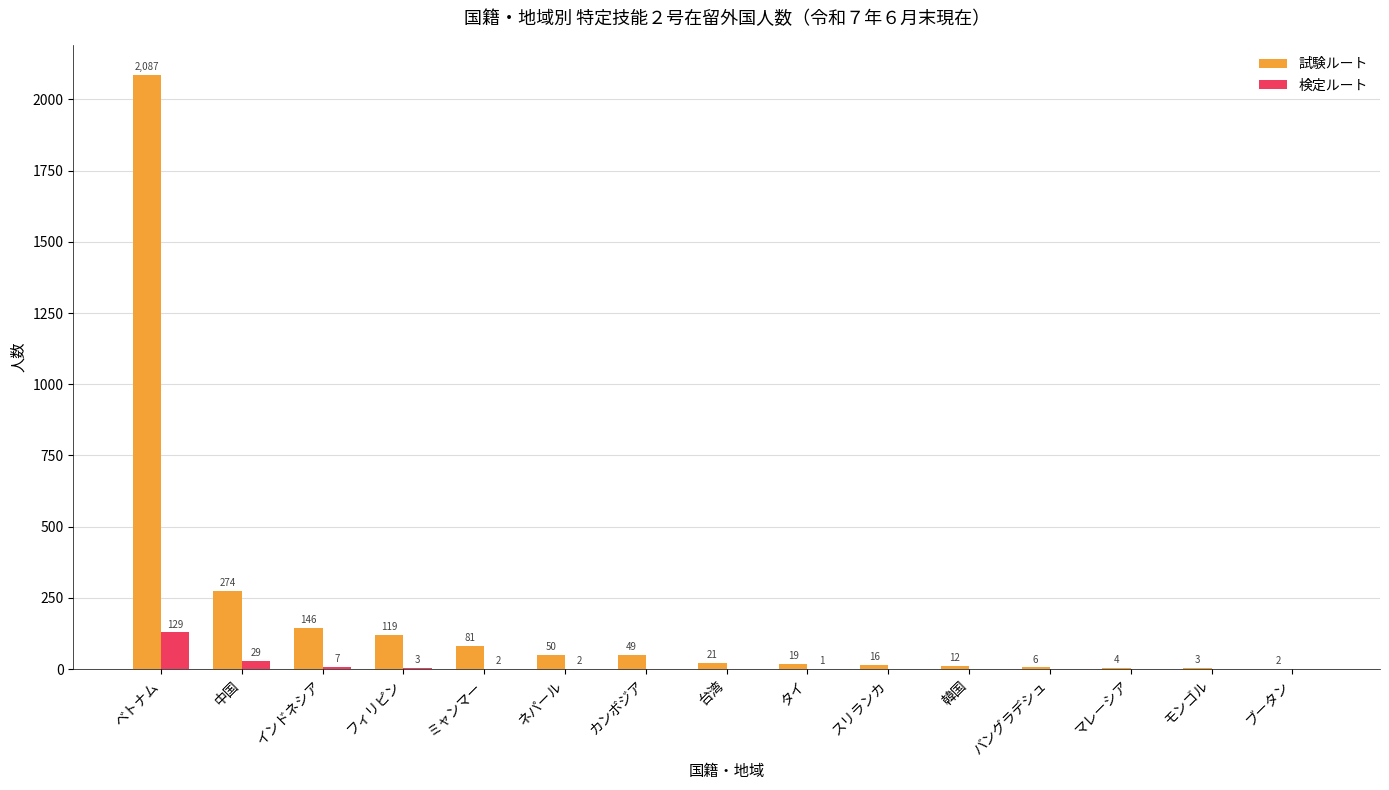

Is it true that 試験ルート equals 2087 at ベトナム?

True